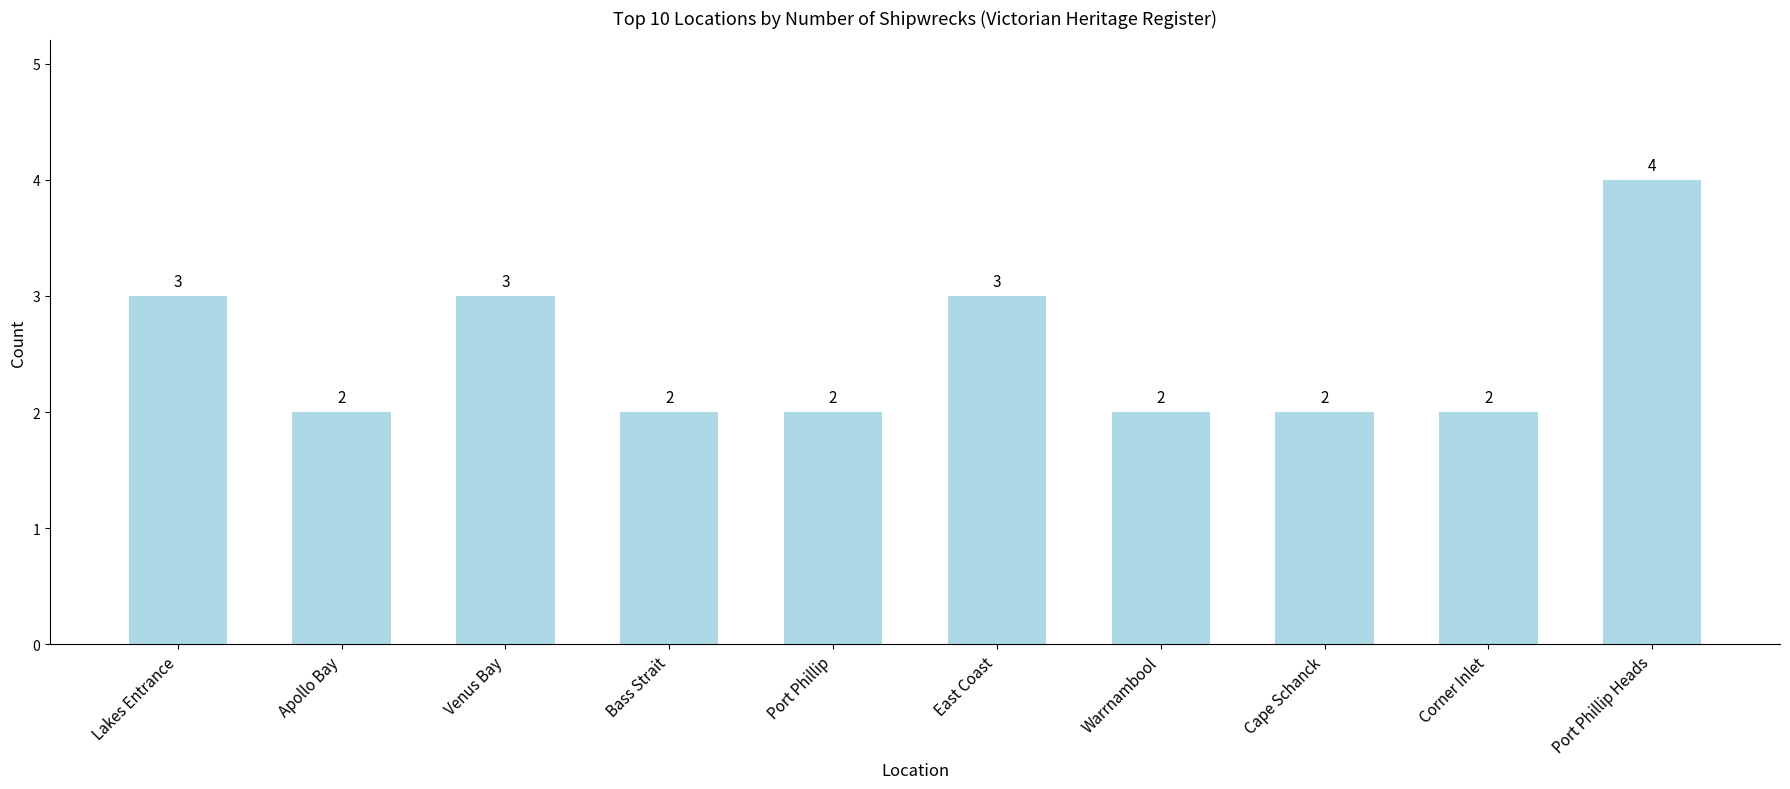

What is the label of the 3rd bar from the right?

Cape Schanck